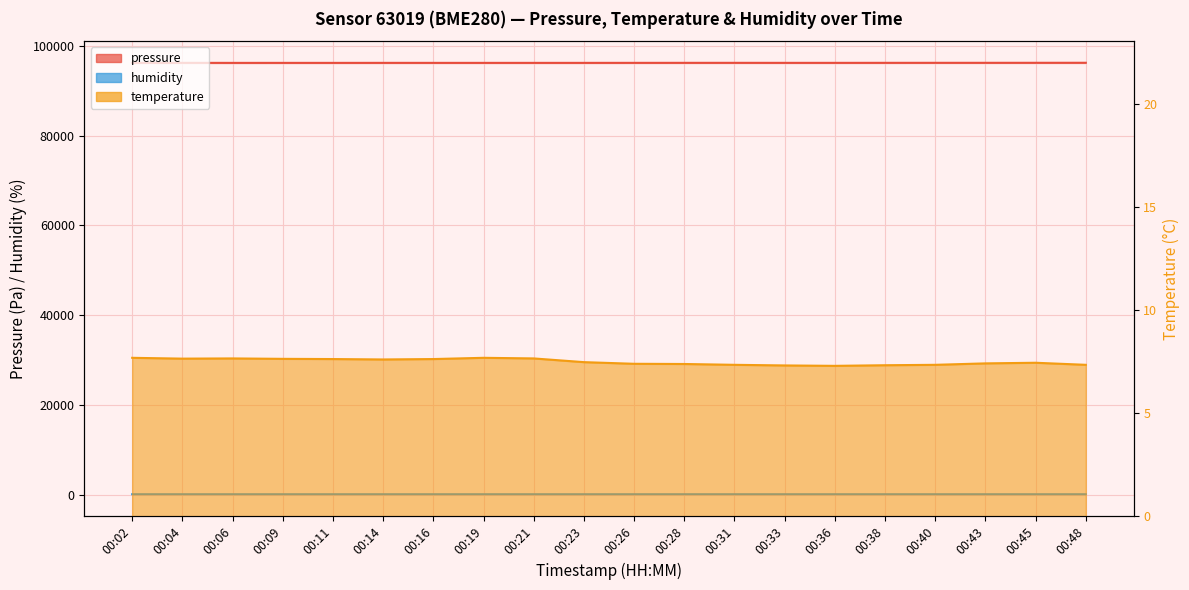

What is the average value of the pressure series?

96191.6